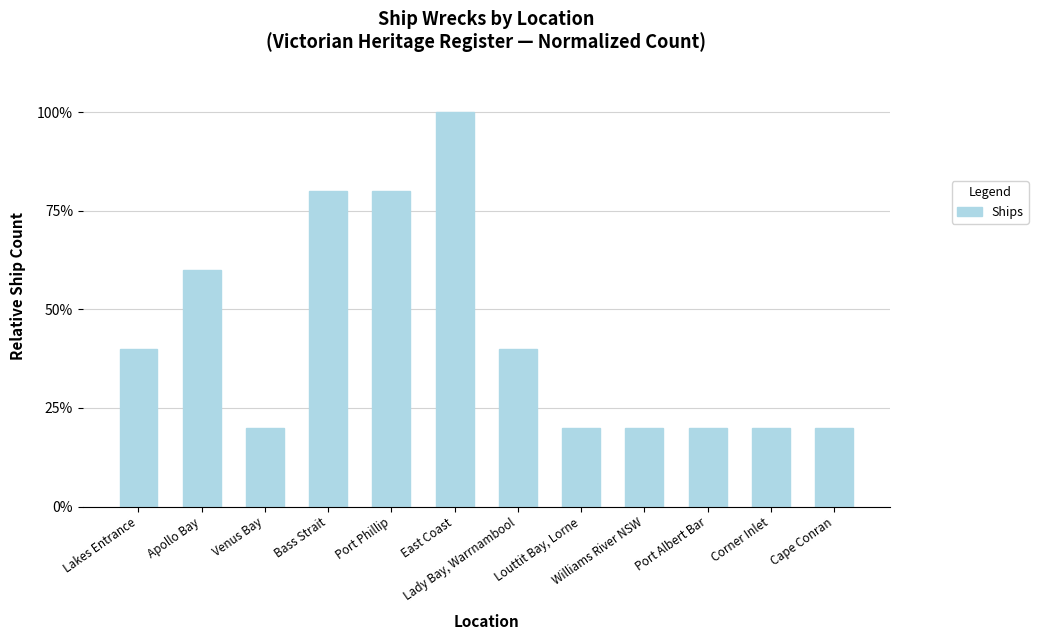

Which category has the highest value across all series?

East Coast